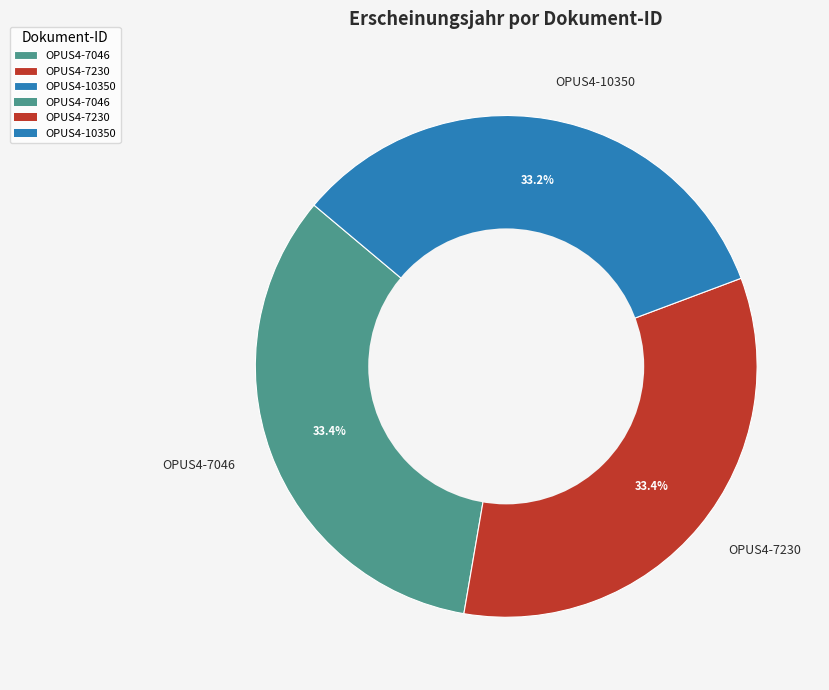

How many slices are in this pie chart?

3